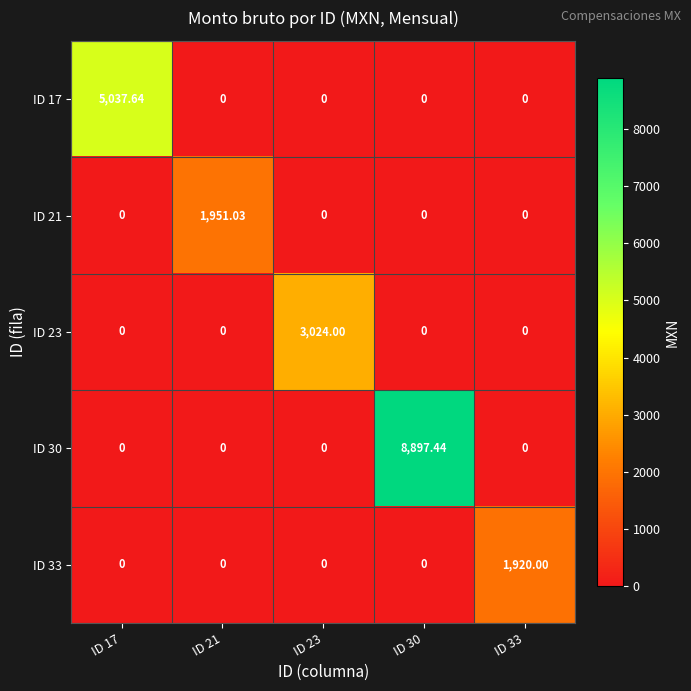

Is the value of ID 17 at ID 30 greater than the value of ID 30 at ID 30?

No